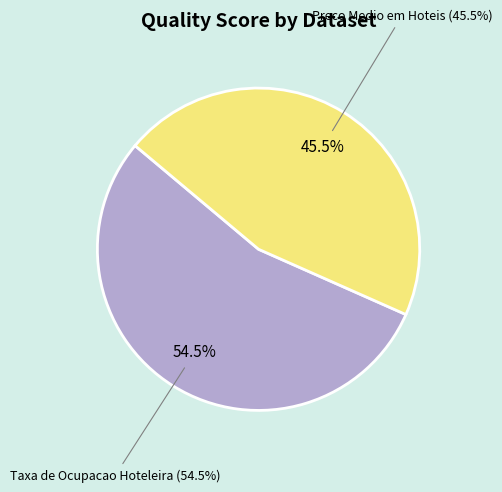

How many slices are in this pie chart?

2